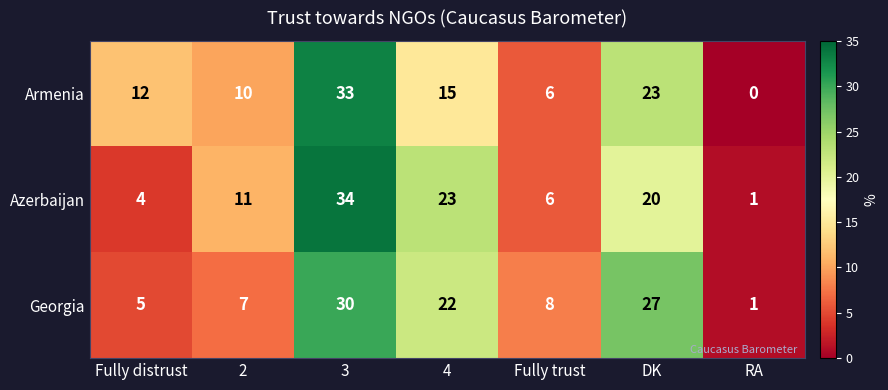

At 3, list the series in order from largest to smallest.

Azerbaijan, Armenia, Georgia